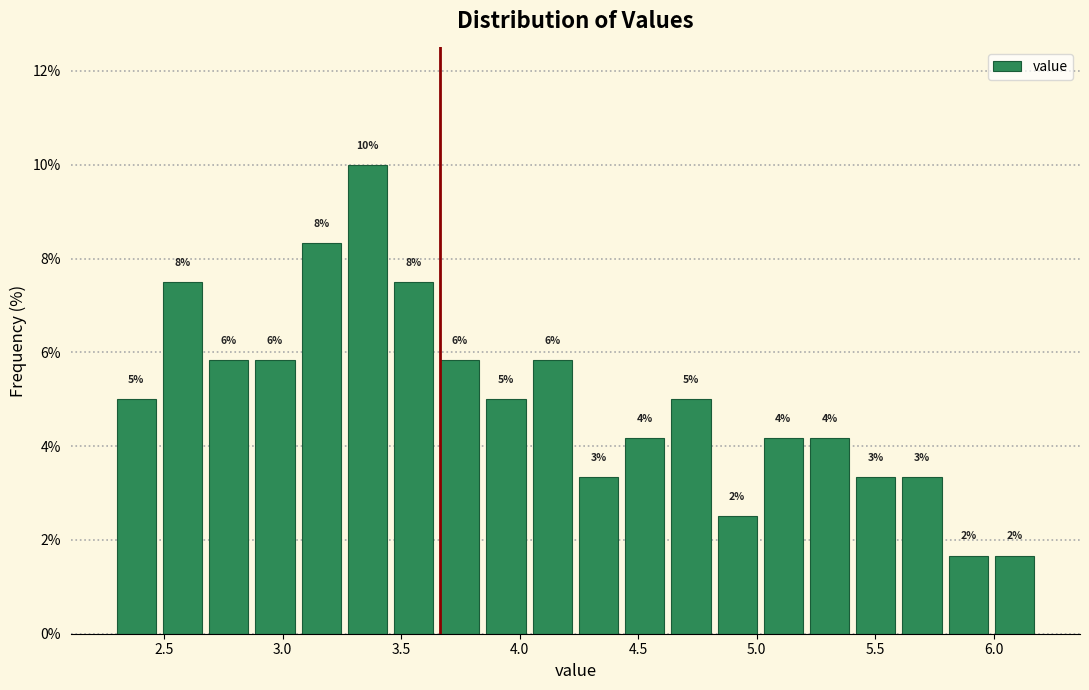

Around what value on the x-axis is the tallest bar? Give the approximate position of its centre, as read against the axis.

3.35